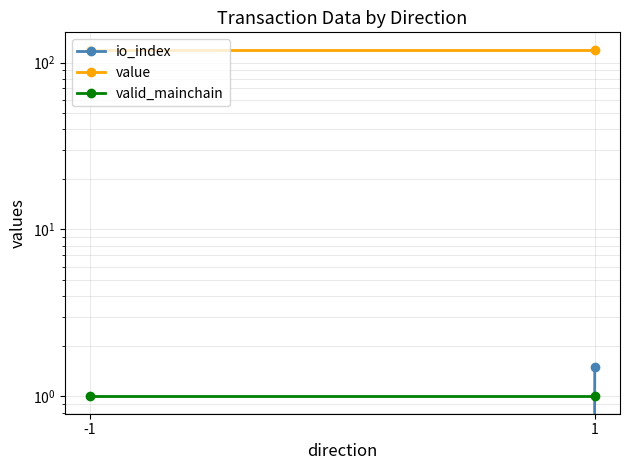

Reading left to right, transcribe all the data shown in this chart.

io_index: 0.0	1.5
value: 119.5	119.5
valid_mainchain: 1.0	1.0